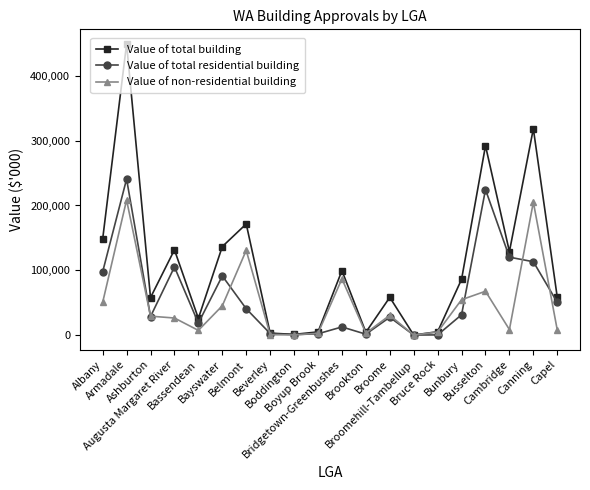

Which series has the largest total across all categories?

Value of total building